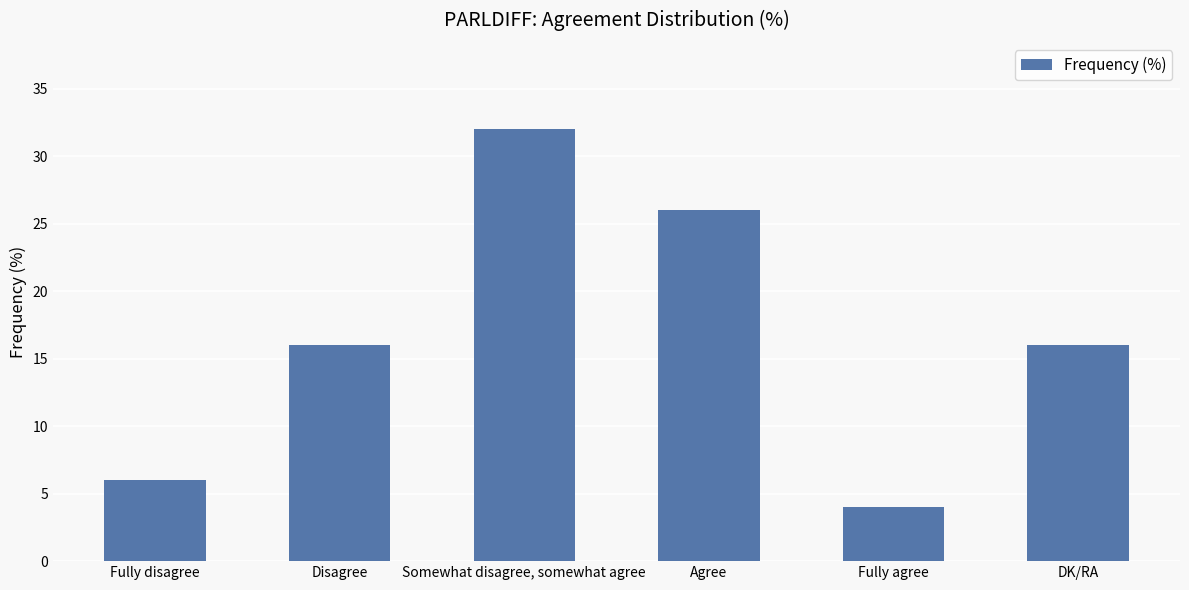

Are the bars horizontal?

No